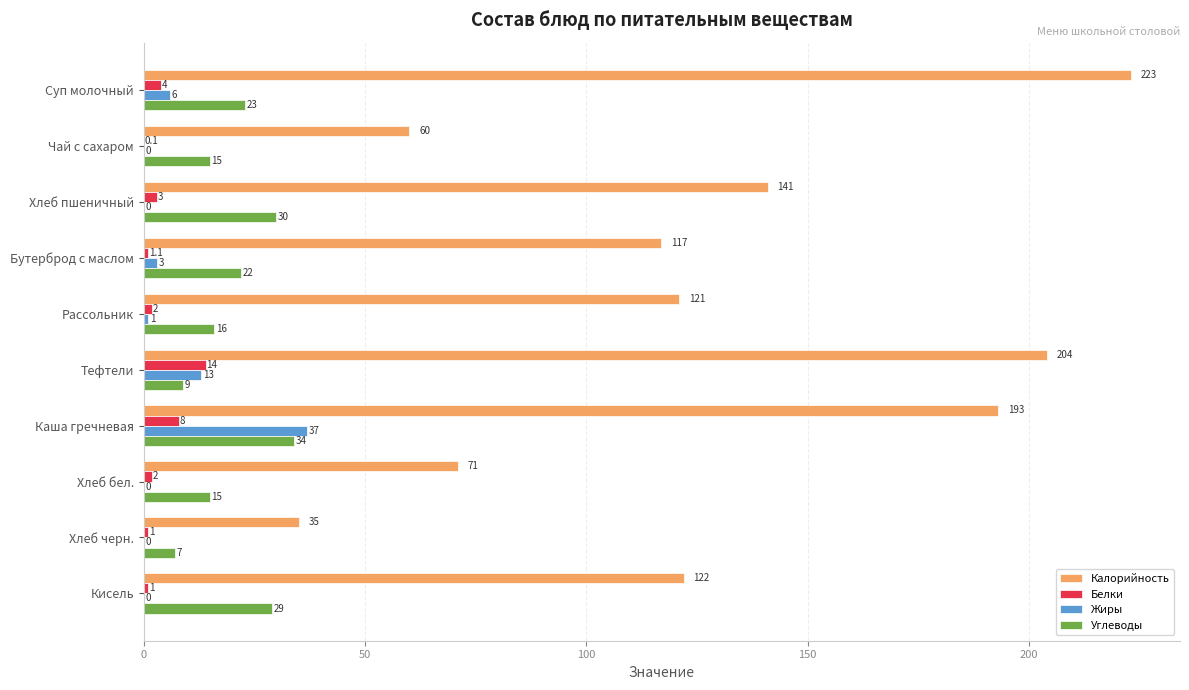

What are all the series names shown in the legend?

Калорийность, Белки, Жиры, Углеводы